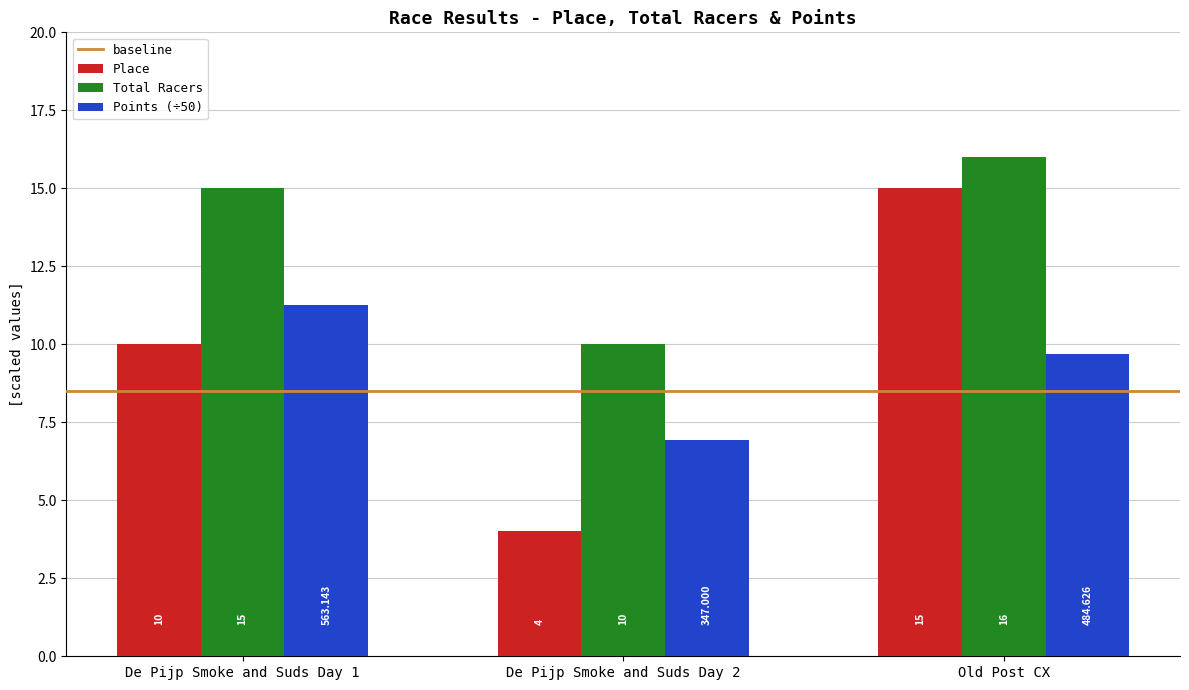

Which series has the widest spread of values?

Place